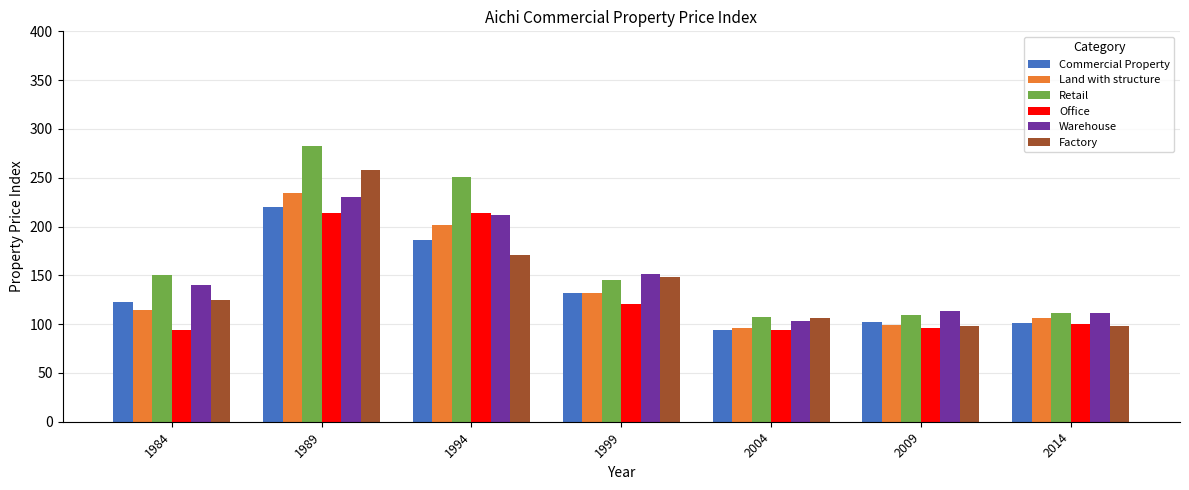

Where does the Commercial Property series first go above 122?

1984